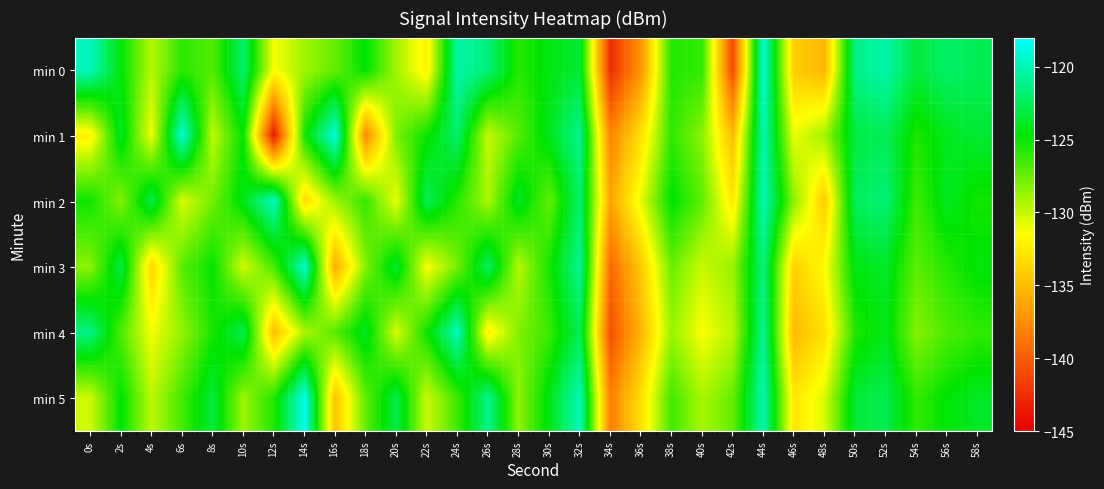

Rank the series at 28s from lowest to highest value.

min 3, min 5, min 4, min 1, min 0, min 2